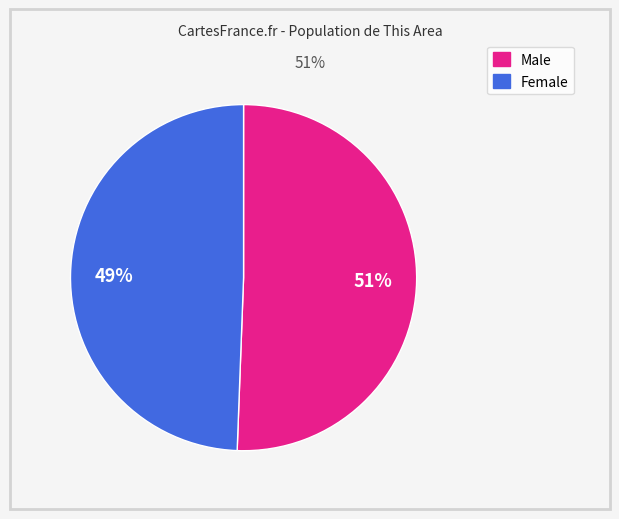

Is the sum of Male and Female greater than half?

Yes